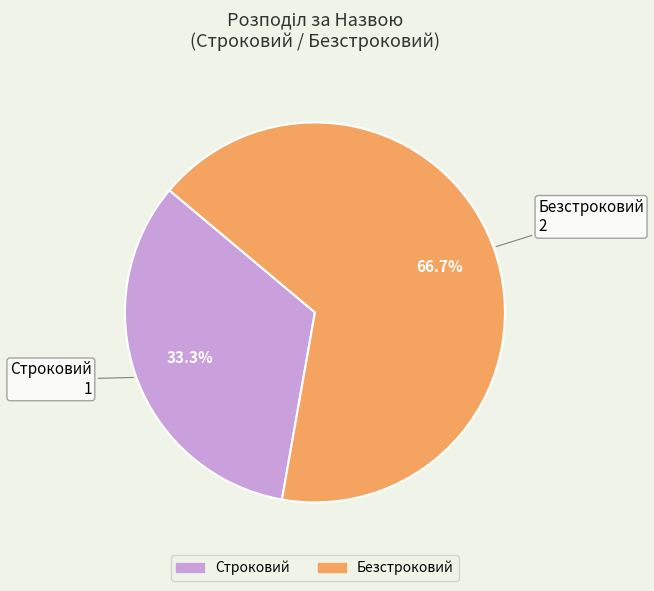

What percentage is NOT represented by Строковий?

66.7%